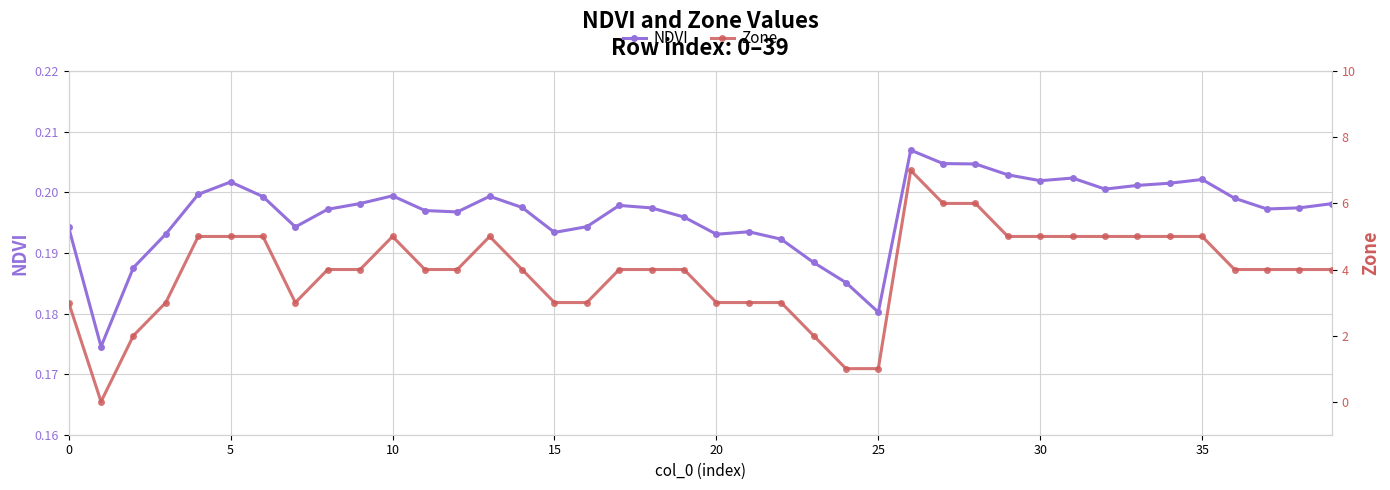

What is the total value across all series at 34?

5.2